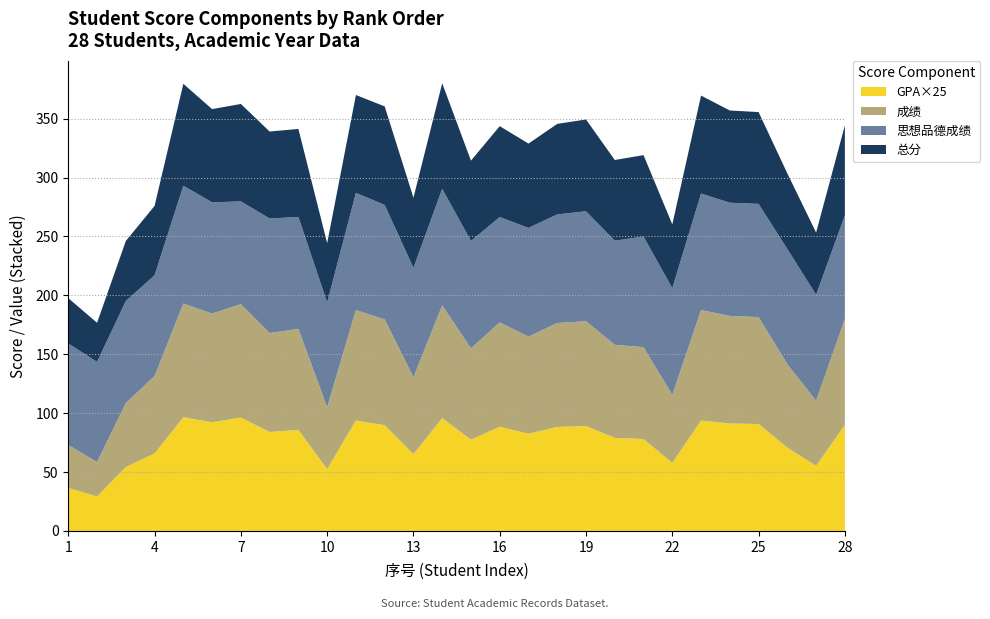

Reading left to right, what are all the values shown in this chart?

GPA: 1.5	1.2	2.2	2.6	3.9	3.7	3.9	3.4	3.4	2.1	3.8	3.6	2.6	3.8	3.1	3.5	3.3	3.5	3.6	3.2	3.1	2.3	3.8	3.6	3.6	2.8	2.2	3.6
思想品德成绩: 86.1	85.0	86.7	85.6	100.0	94.4	87.2	97.2	95.0	88.9	99.4	97.2	92.8	98.9	91.1	89.4	92.2	92.2	93.3	88.3	93.9	90.6	98.9	96.1	96.1	97.8	90.0	87.8
成绩: 36.5	29.2	54.2	65.8	96.5	92.2	96.2	84.0	85.8	52.5	93.8	89.8	65.2	95.8	77.5	88.5	82.5	88.2	89.0	79.0	78.0	57.8	93.8	91.2	90.8	70.8	55.2	90.0
总分: 38.5	33.2	51.0	58.9	86.5	79.1	82.7	73.8	74.7	50.4	83.1	83.7	59.6	89.6	68.2	77.2	71.6	76.8	78.0	68.5	69.1	54.2	83.2	78.3	77.9	64.2	52.8	76.5